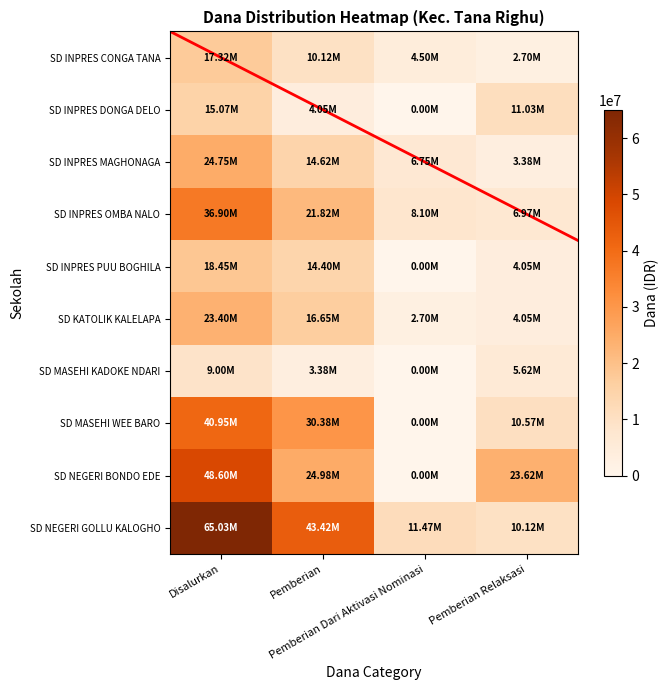

What is the difference between the highest and lowest values at Pemberian Relaksasi?

20925000